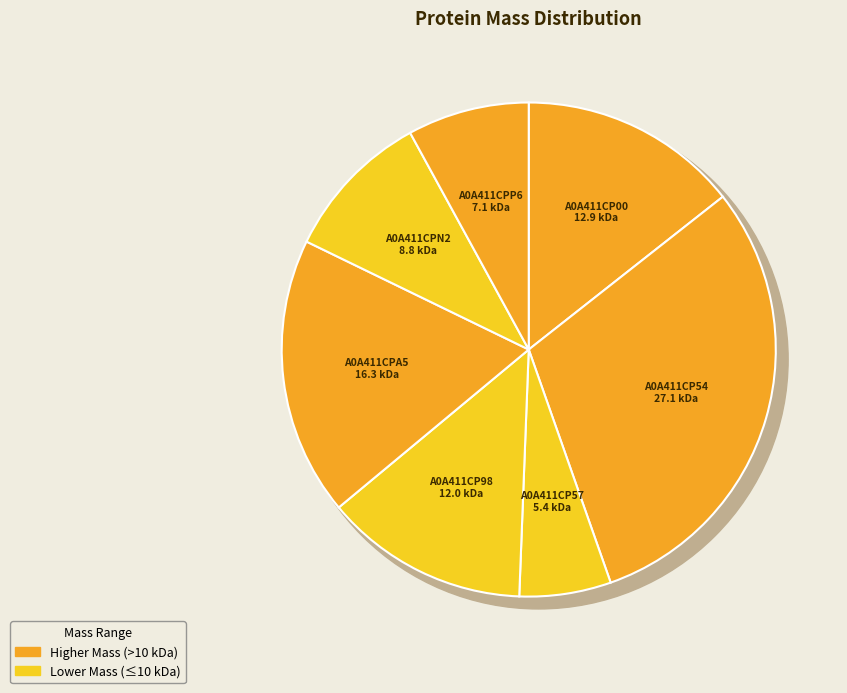

What is the change in value from A0A411CPA5 to A0A411CPP6?

-9203.8